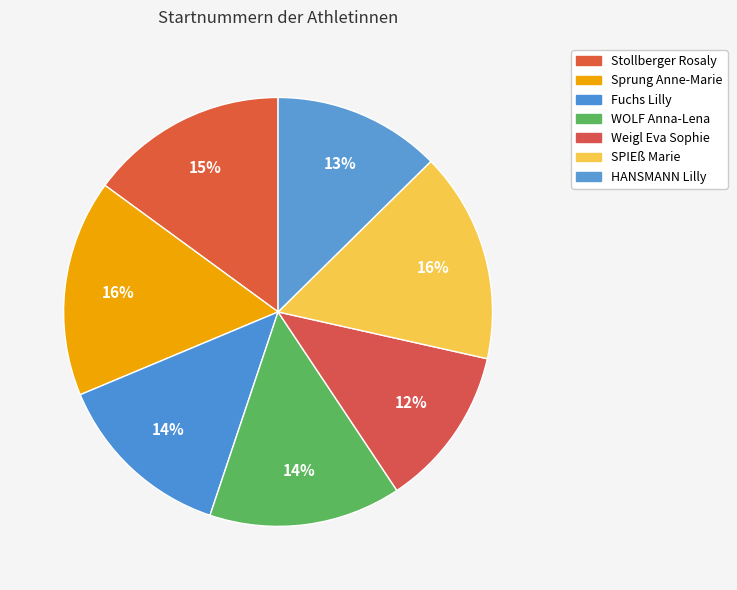

Between Sprung Anne-Marie and WOLF Anna-Lena, which is larger?

Sprung Anne-Marie